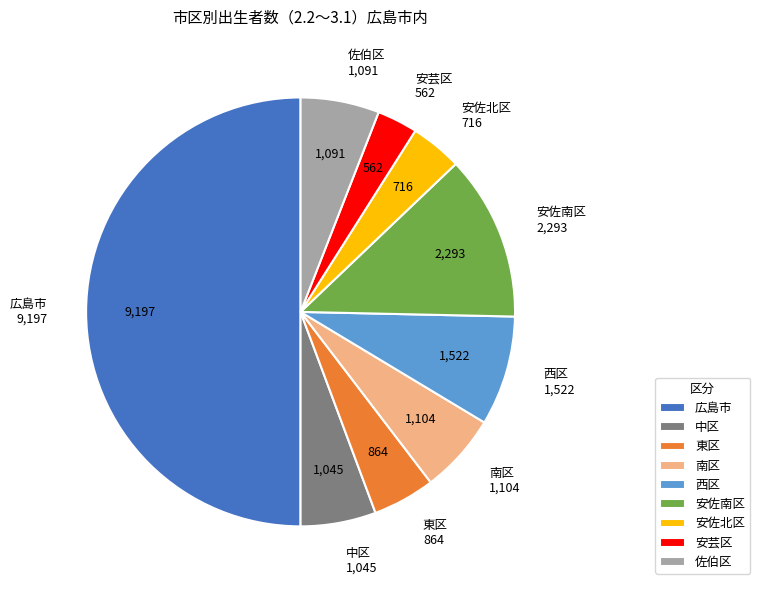

True or false: 安芸区 accounts for 14% of the total.

False